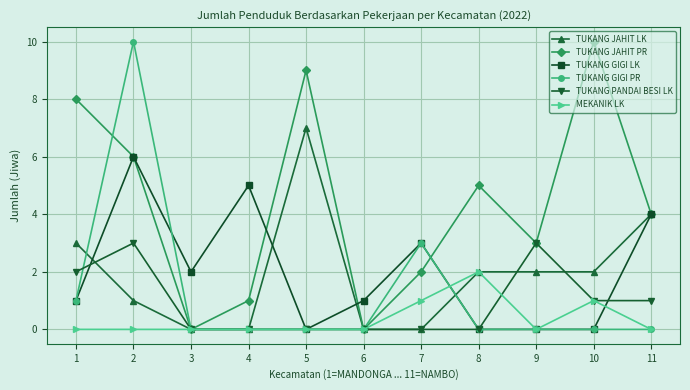

Count the number of categories in the chart.

11